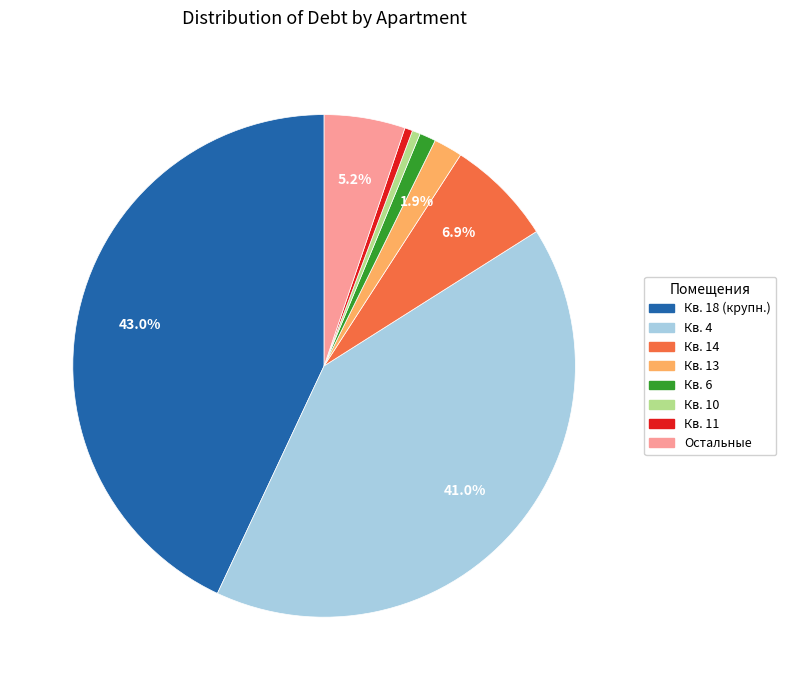

Is there a majority slice in this chart?

No